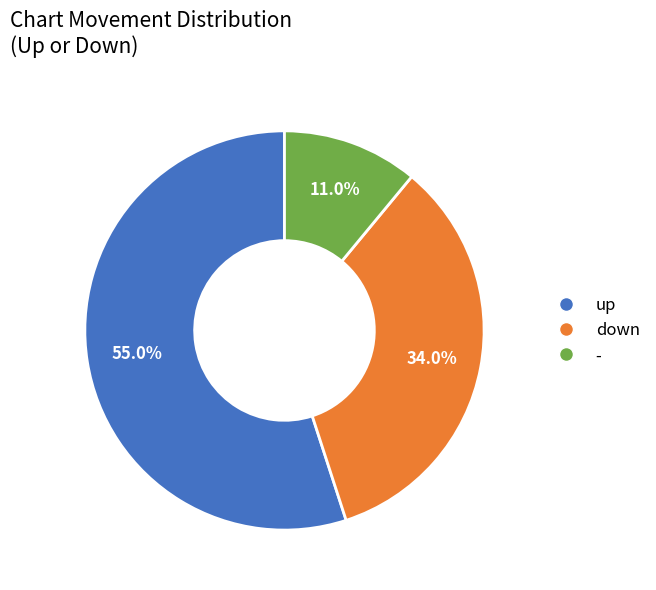

Is the sum of - and up greater than half?

Yes